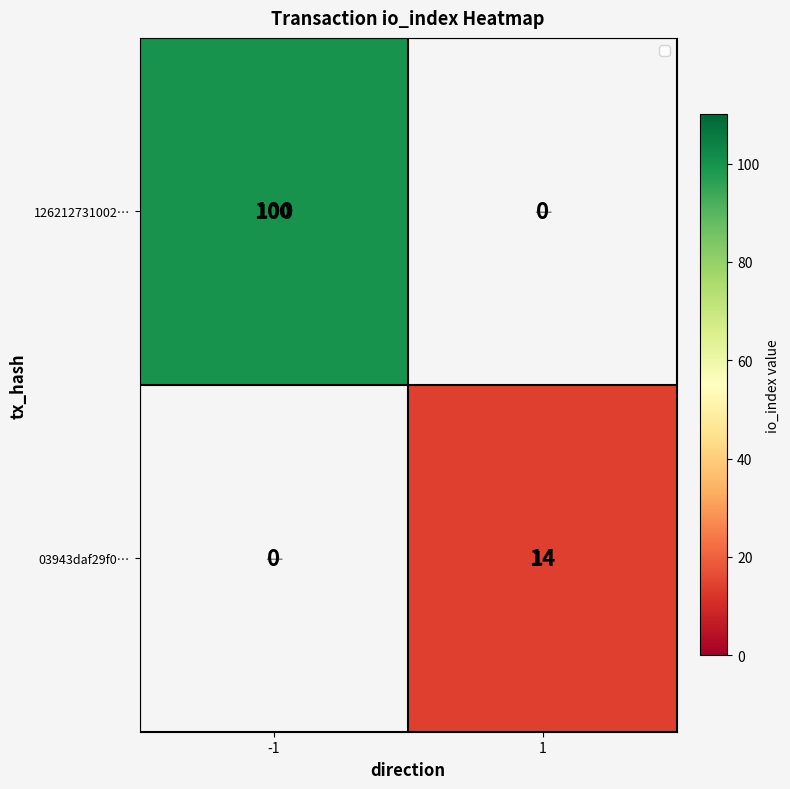

Count the number of categories in the chart.

2